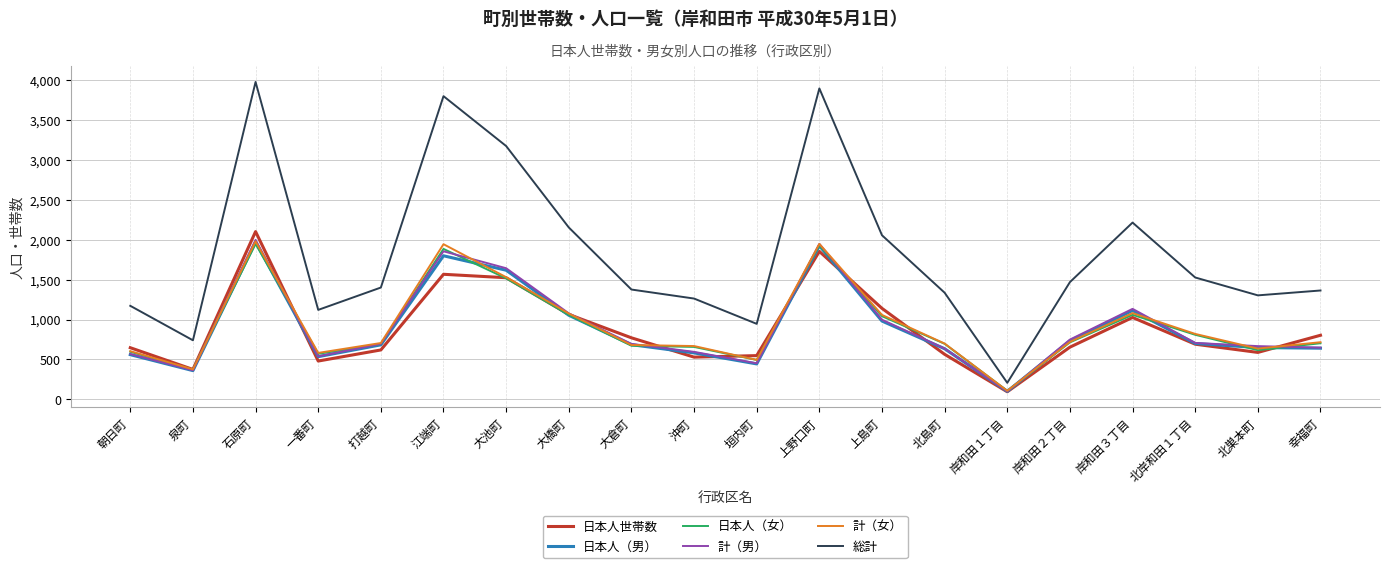

At which category does 日本人（男） reach its first local peak?

石原町